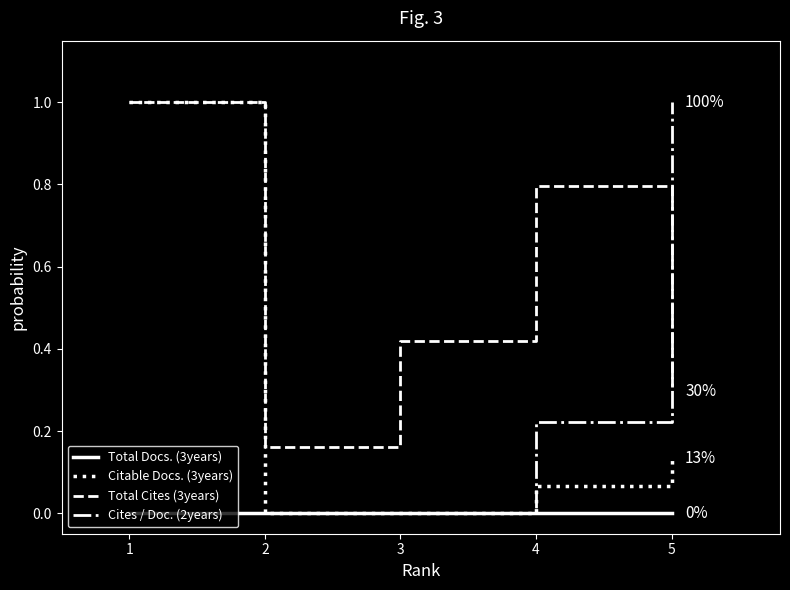

Does the chart have visible grid lines?

No